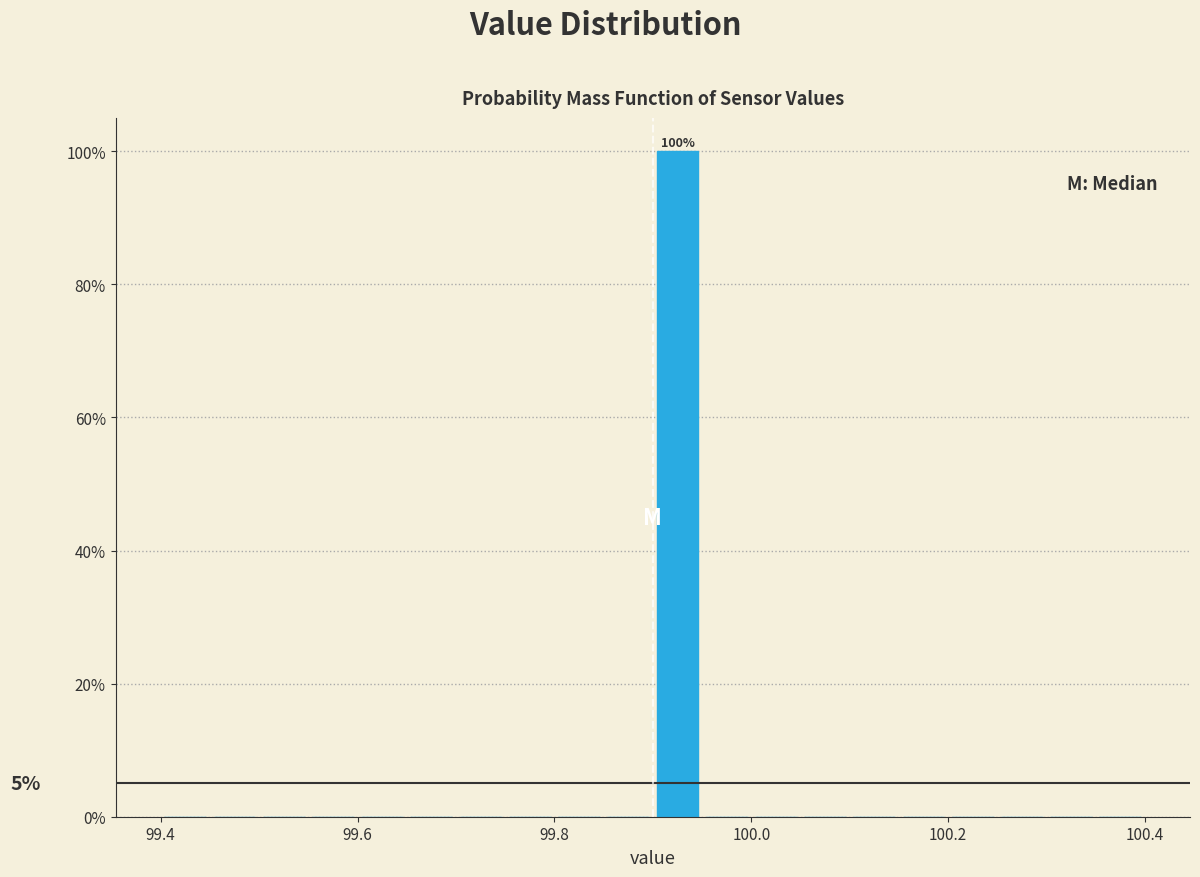

Around what value on the x-axis is the tallest bar? Give the approximate position of its centre, as read against the axis.

99.92